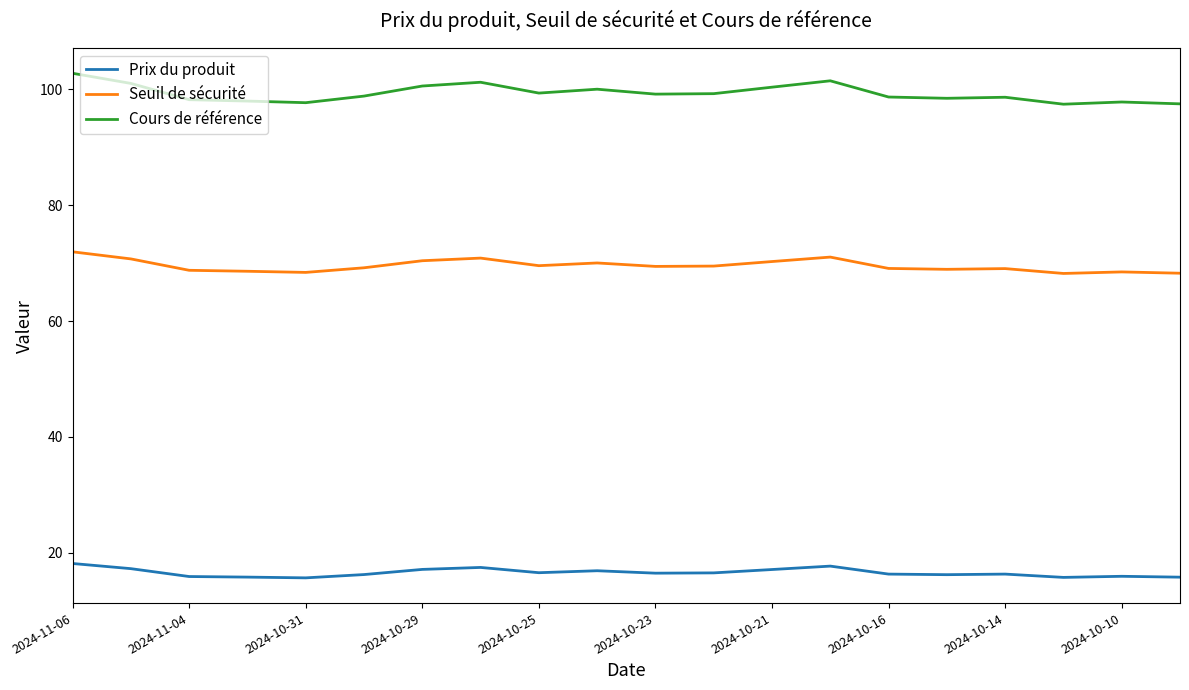

Which series has the largest total across all categories?

Cours de référence